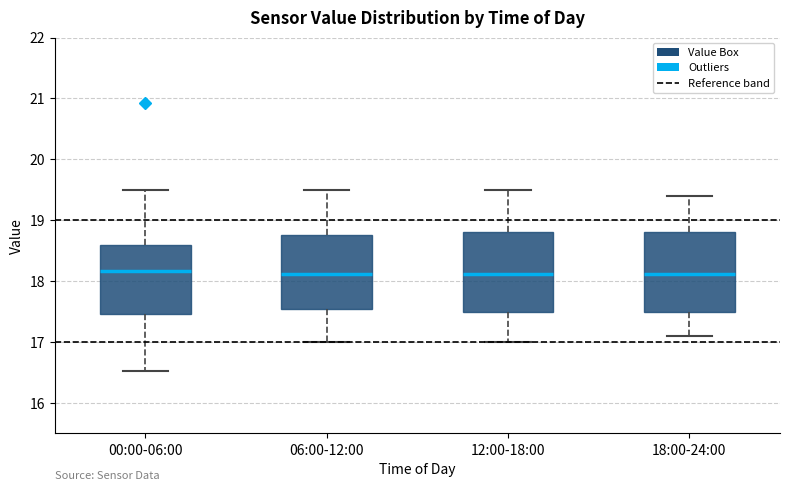

Reading left to right, transcribe this box plot: for each box, give where its median line is, the range the box spans, and where its two whiskers end, as read against the y-axis. The values are not printed on the chart, so give them approximately, as read against the axis.

00:00-06:00: median 18.2, box 17.5 to 18.6, whiskers 16.5 to 19.5
06:00-12:00: median 18.1, box 17.5 to 18.8, whiskers 17.0 to 19.5
12:00-18:00: median 18.1, box 17.5 to 18.8, whiskers 17.0 to 19.5
18:00-24:00: median 18.1, box 17.5 to 18.8, whiskers 17.1 to 19.4